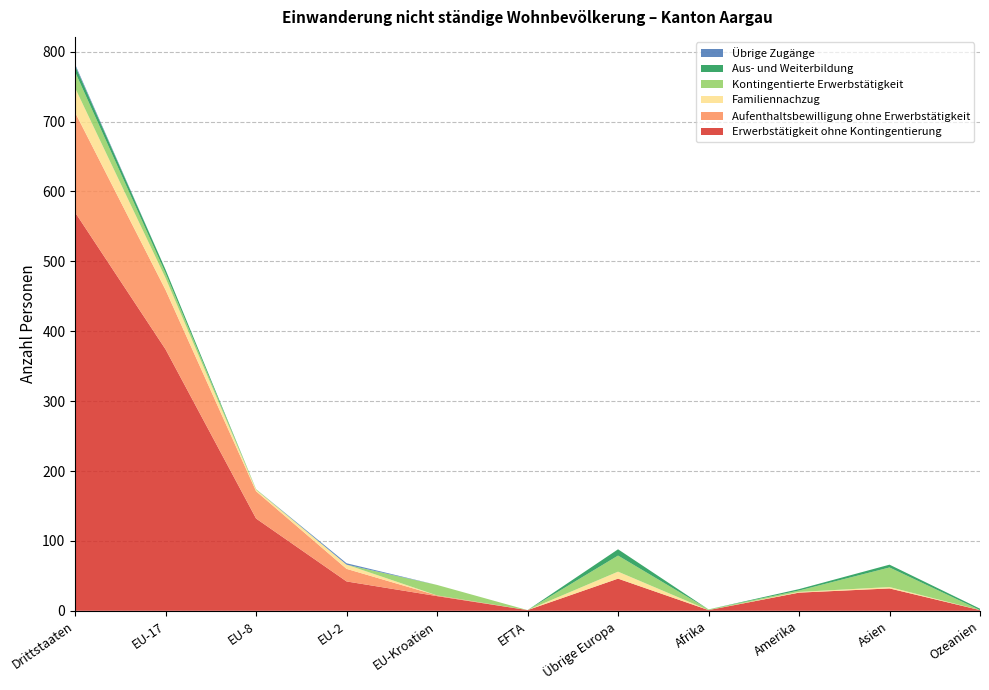

Reading left to right, list all the values displayed in this chart.

Erwerbstätigkeit ohne Kontingentierung: Drittstaaten=570	EU-17=374	EU-8=132	EU-2=42	EU-Kroatien=21	EFTA=1	Übrige Europa=46	Afrika=1	Amerika=26	Asien=32	Ozeanien=1
Aufenthaltsbewilligung ohne Erwerbstätigkeit: Drittstaaten=143	EU-17=85	EU-8=39	EU-2=18	EU-Kroatien=1	EFTA=0	Übrige Europa=0	Afrika=0	Amerika=0	Asien=0	Ozeanien=0
Familiennachzug: Drittstaaten=35	EU-17=17	EU-8=2	EU-2=6	EU-Kroatien=0	EFTA=0	Übrige Europa=10	Afrika=0	Amerika=1	Asien=2	Ozeanien=0
Kontingentierte Erwerbstätigkeit: Drittstaaten=23	EU-17=7	EU-8=1	EU-2=0	EU-Kroatien=15	EFTA=0	Übrige Europa=23	Afrika=1	Amerika=2	Asien=28	Ozeanien=0
Aus- und Weiterbildung: Drittstaaten=9	EU-17=5	EU-8=0	EU-2=0	EU-Kroatien=0	EFTA=0	Übrige Europa=9	Afrika=0	Amerika=2	Asien=4	Ozeanien=2
Übrige Zugänge: Drittstaaten=2	EU-17=0	EU-8=0	EU-2=2	EU-Kroatien=0	EFTA=0	Übrige Europa=0	Afrika=0	Amerika=0	Asien=0	Ozeanien=0